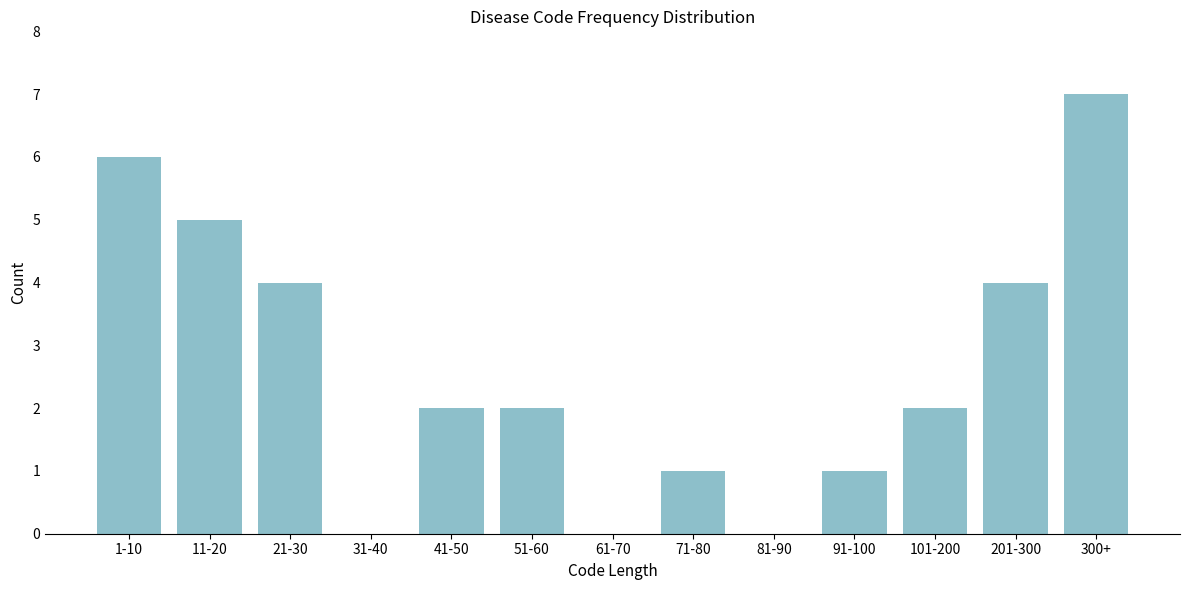

Reading left to right, extract all data points from this chart.

1-10=6	11-20=5	21-30=4	31-40=0	41-50=2	51-60=2	61-70=0	71-80=1	81-90=0	91-100=1	101-200=2	201-300=4	300+=7